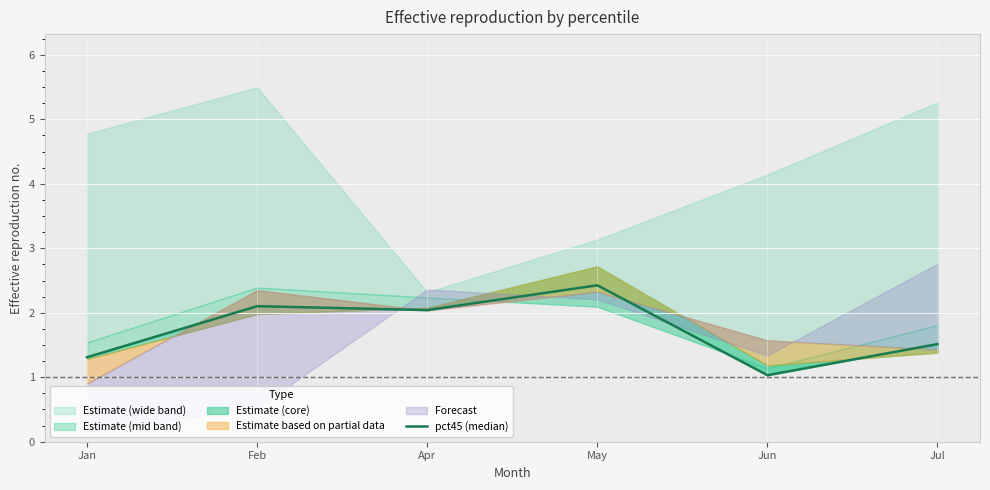

At which category does the chart reach its minimum across all series?

Jun